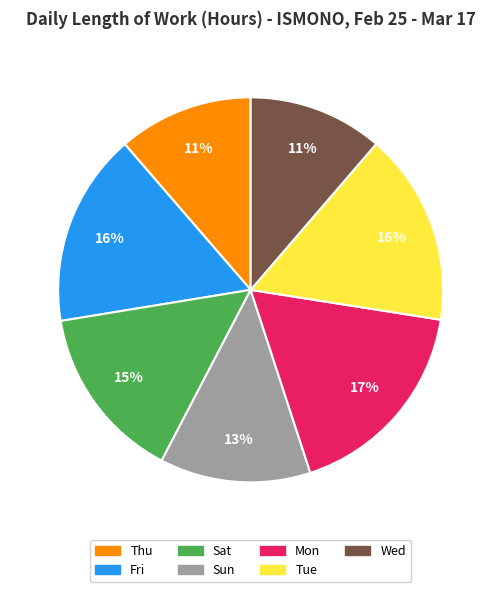

Is there any slice that represents more than half of the pie?

No